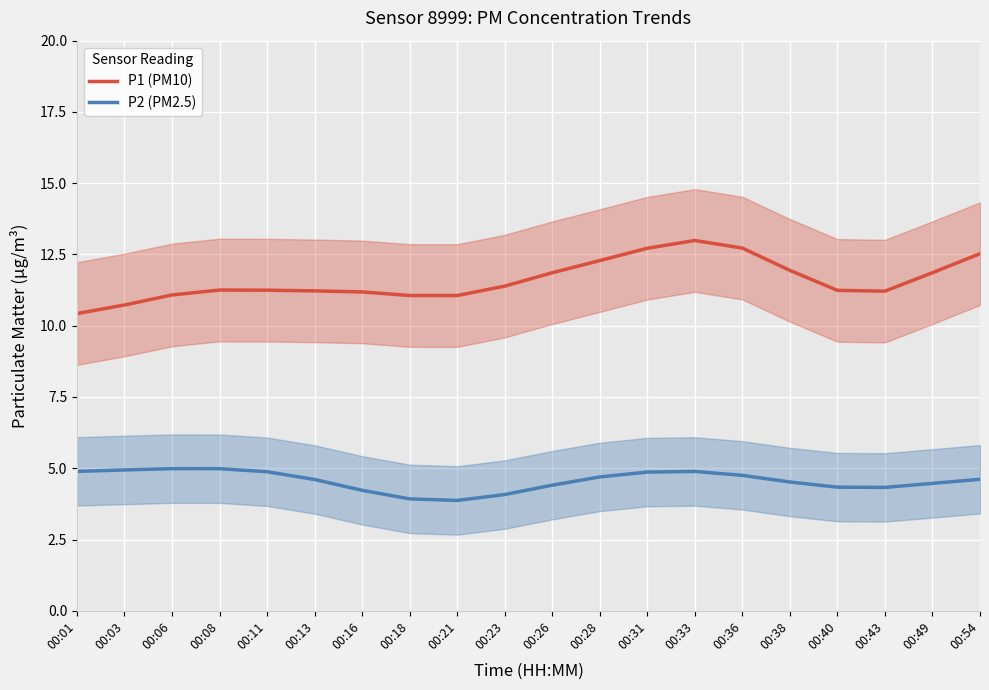

What is the difference between the maximum and minimum values in the P1 (PM10) series?

2.6